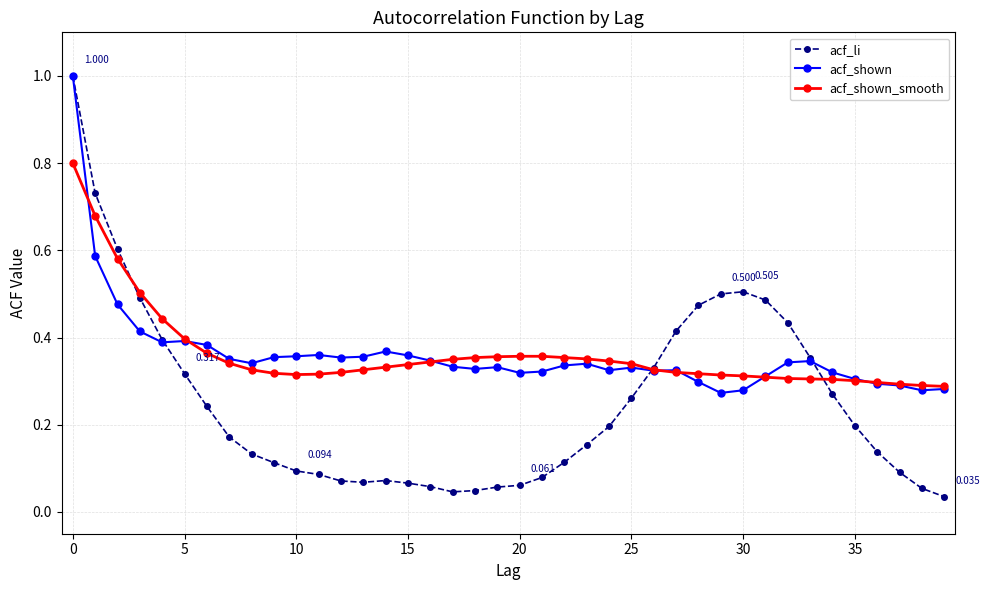

At how many categories does at least one series exceed 0?

40